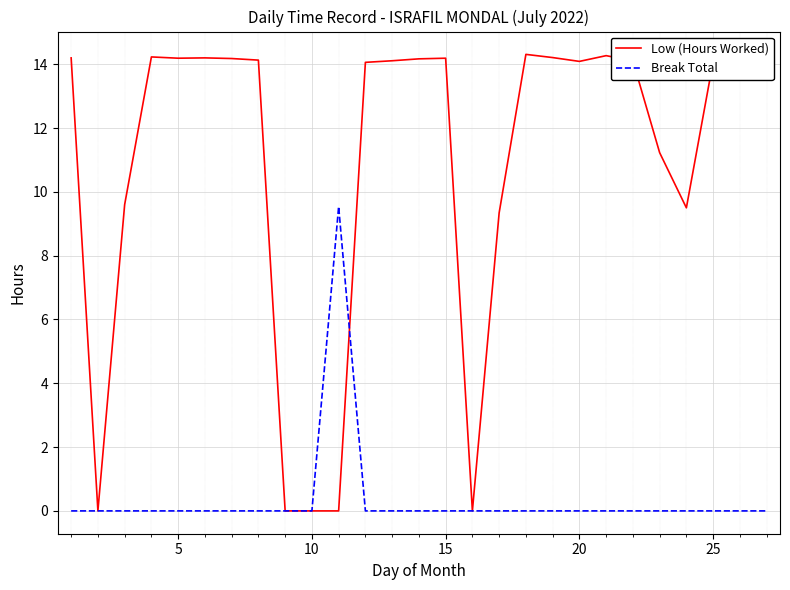

At how many categories does at least one series exceed 5?

23